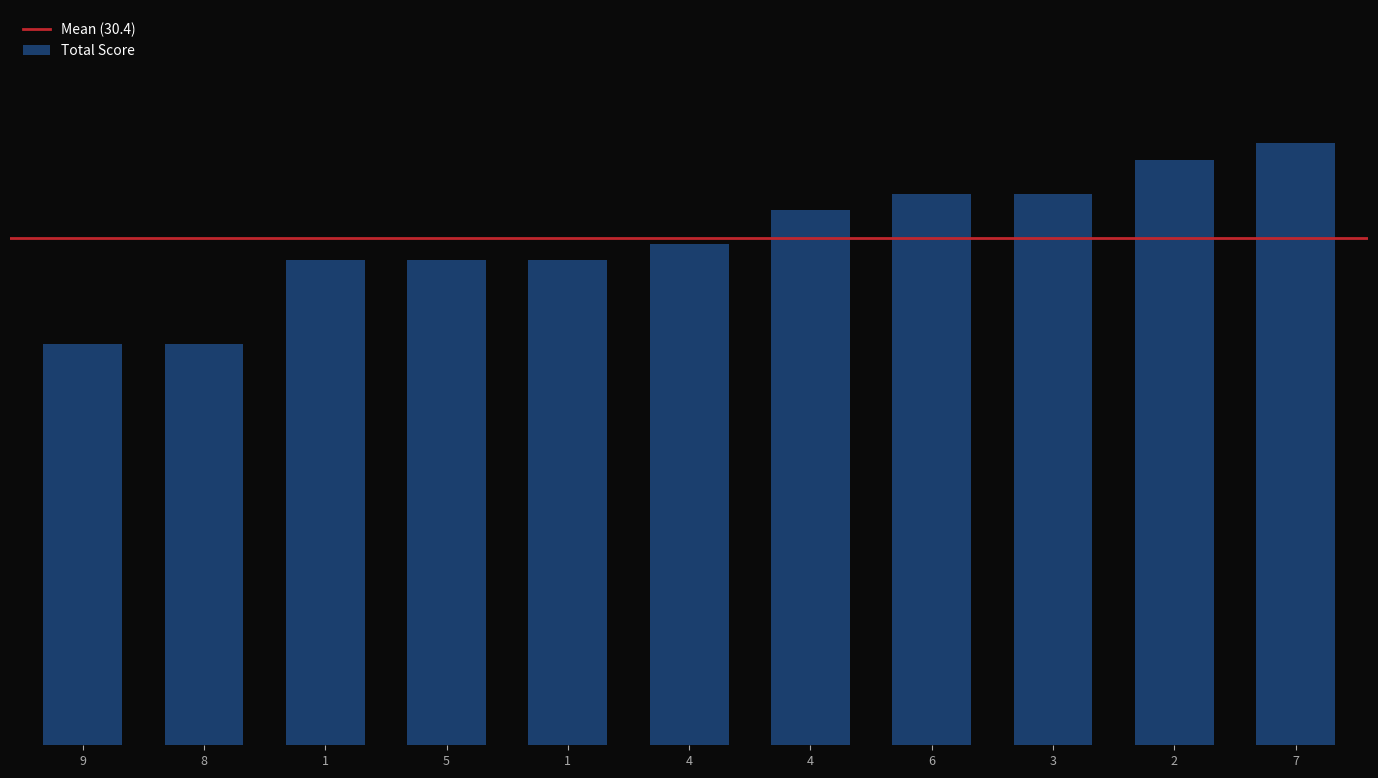

Are the bars horizontal?

No